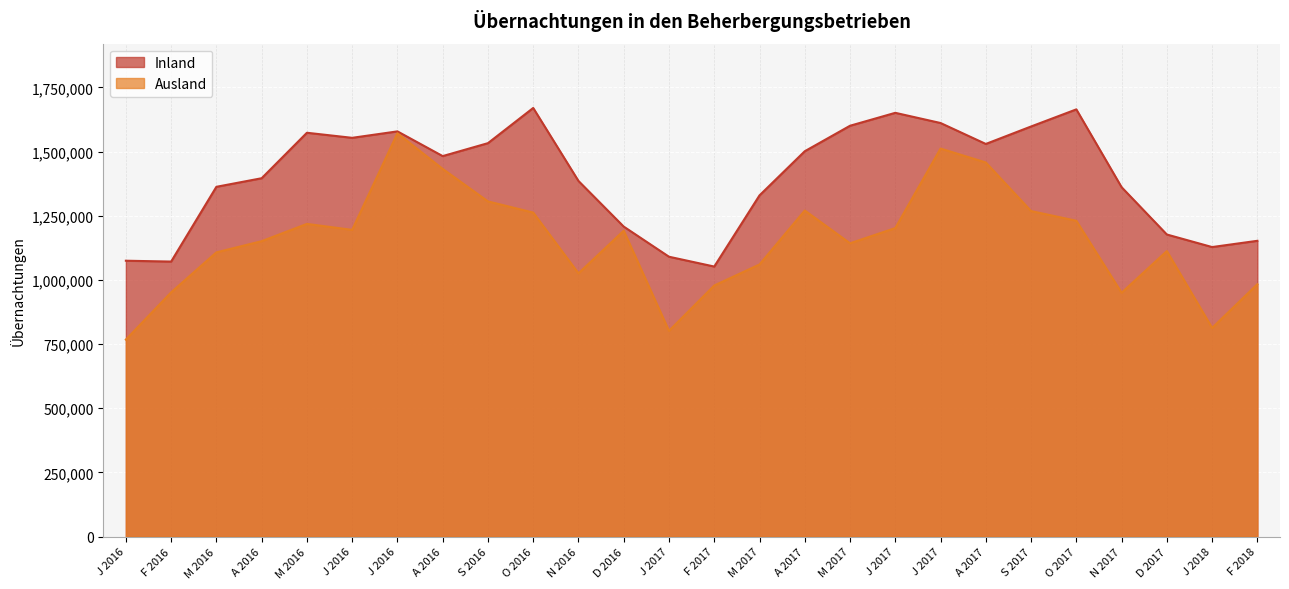

True or false: Ausland and Inland cross at least once.

False